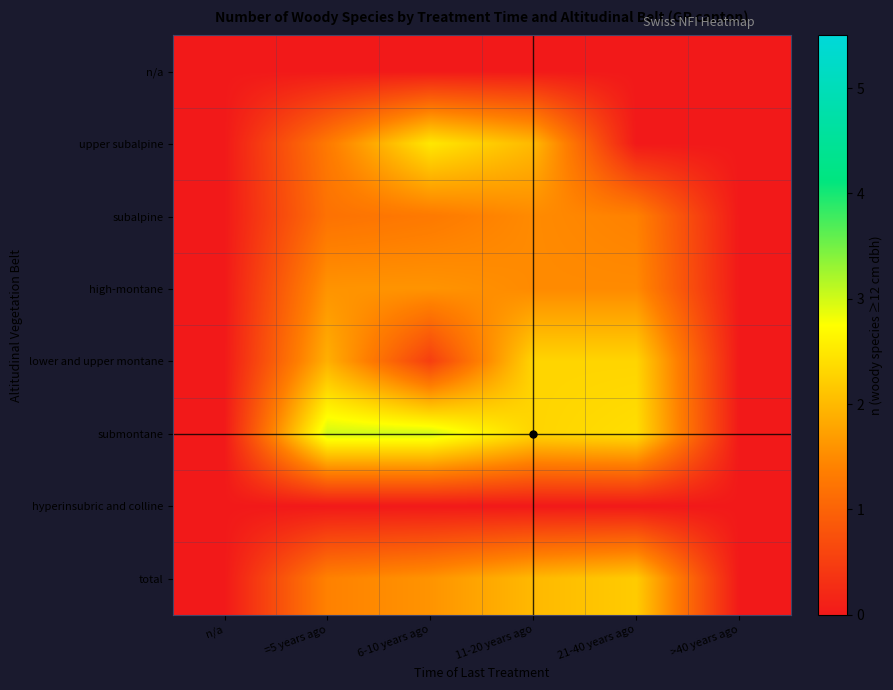

Reading right to left, list all the values displayed in this chart.

n/a: >40 years ago=0.0	21-40 years ago=0.0	11-20 years ago=0.0	6-10 years ago=0.0	=5 years ago=0.0	n/a=0.0
upper subalpine: >40 years ago=0.0	21-40 years ago=0.0	11-20 years ago=2.0	6-10 years ago=2.5	=5 years ago=1.3	n/a=0.0
subalpine: >40 years ago=0.0	21-40 years ago=1.4	11-20 years ago=1.5	6-10 years ago=1.3	=5 years ago=1.2	n/a=0.0
high-montane: >40 years ago=0.0	21-40 years ago=1.5	11-20 years ago=1.5	6-10 years ago=1.6	=5 years ago=1.6	n/a=0.0
lower and upper montane: >40 years ago=0.0	21-40 years ago=2.3	11-20 years ago=2.3	6-10 years ago=0.5	=5 years ago=1.9	n/a=0.0
submontane: >40 years ago=0.0	21-40 years ago=2.4	11-20 years ago=2.3	6-10 years ago=3.0	=5 years ago=3.0	n/a=0.0
hyperinsubric and colline: >40 years ago=0.0	21-40 years ago=0.0	11-20 years ago=0.0	6-10 years ago=0.0	=5 years ago=0.0	n/a=0.0
total: >40 years ago=0.0	21-40 years ago=2.2	11-20 years ago=2.0	6-10 years ago=1.6	=5 years ago=1.4	n/a=0.0